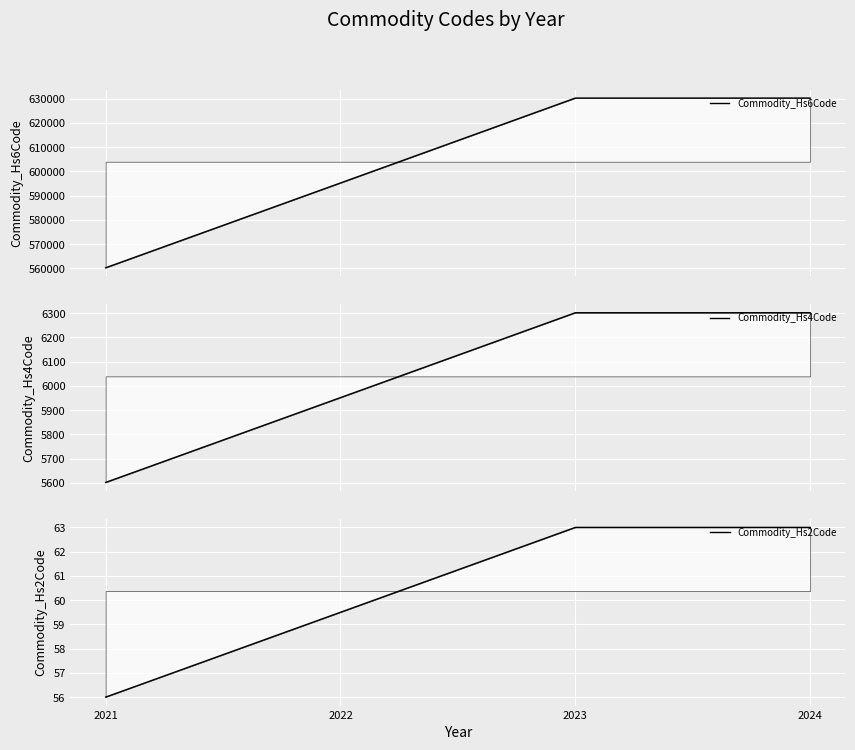

How many Commodity_Hs4Code values are between 5952 and 6302?

3